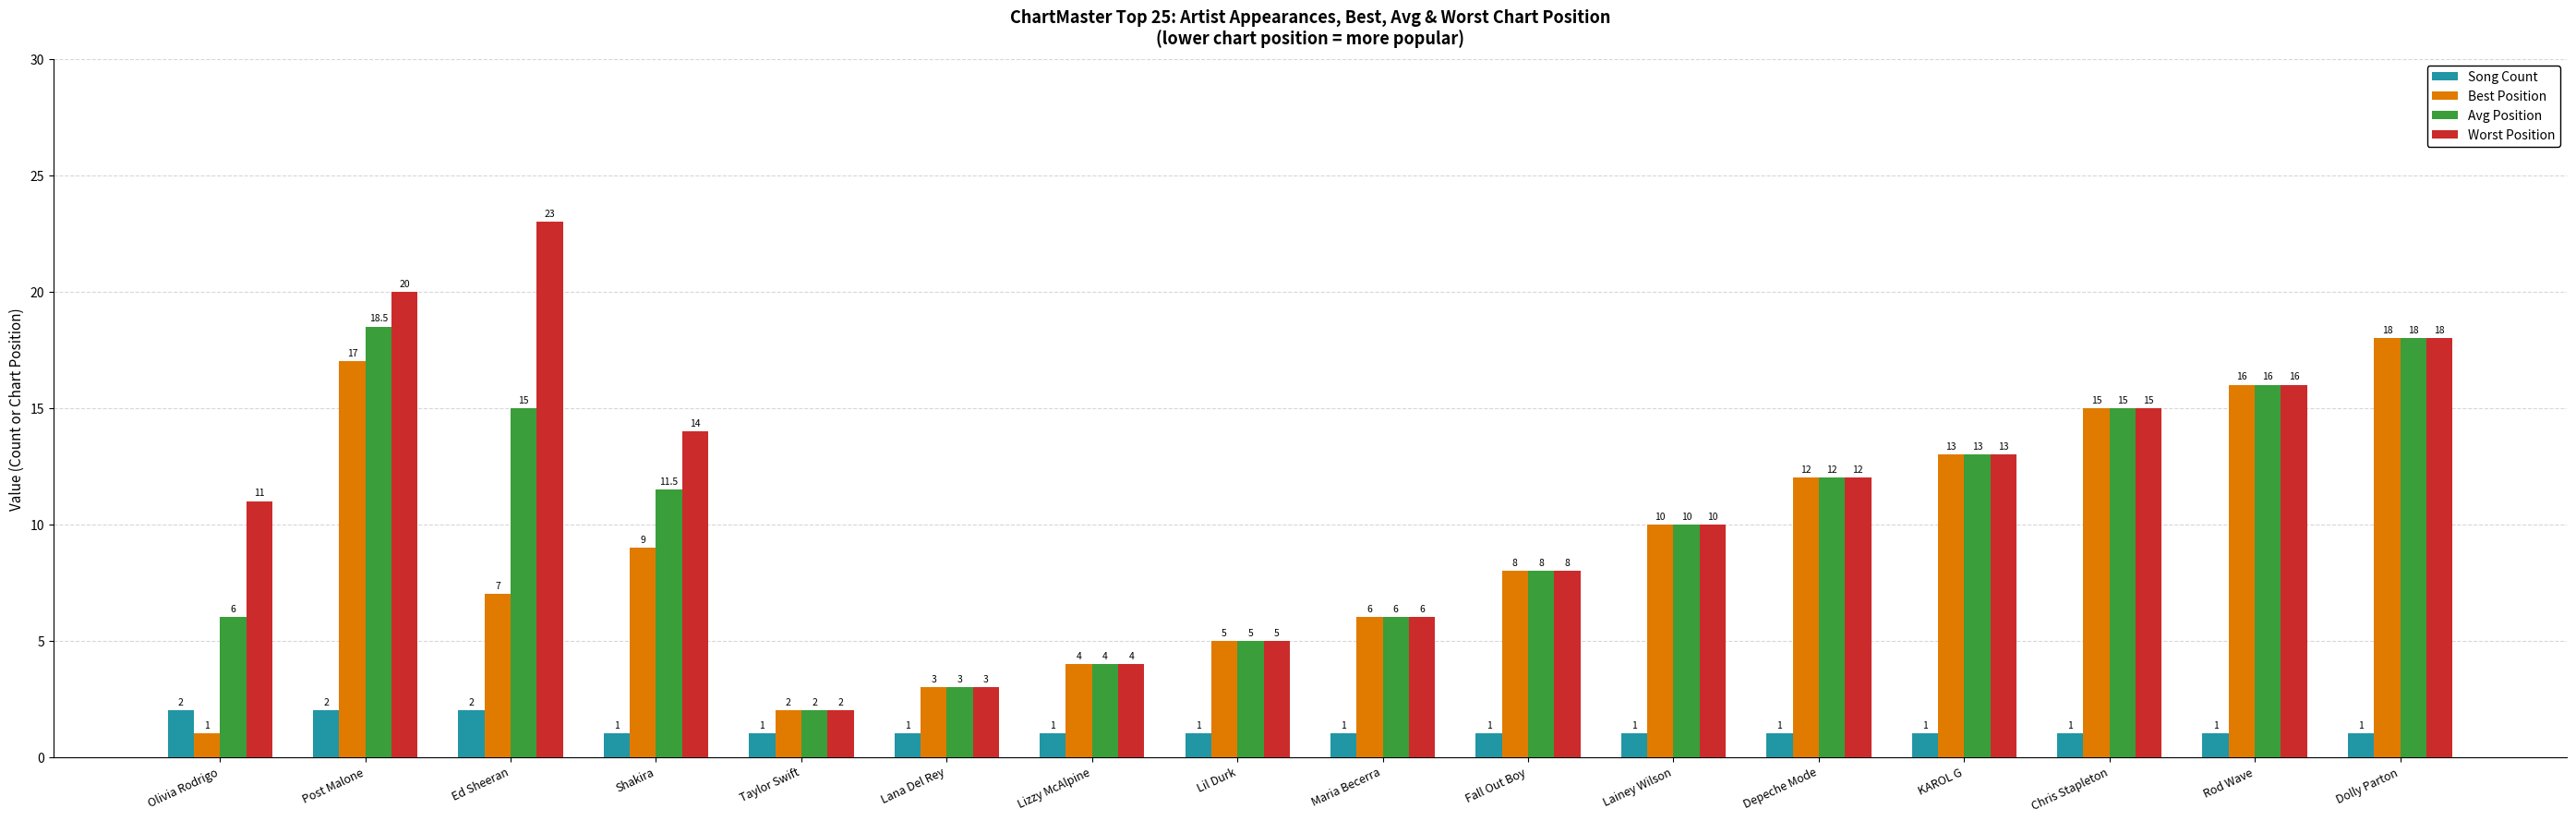

What is the average value of the Avg Position series?

10.2